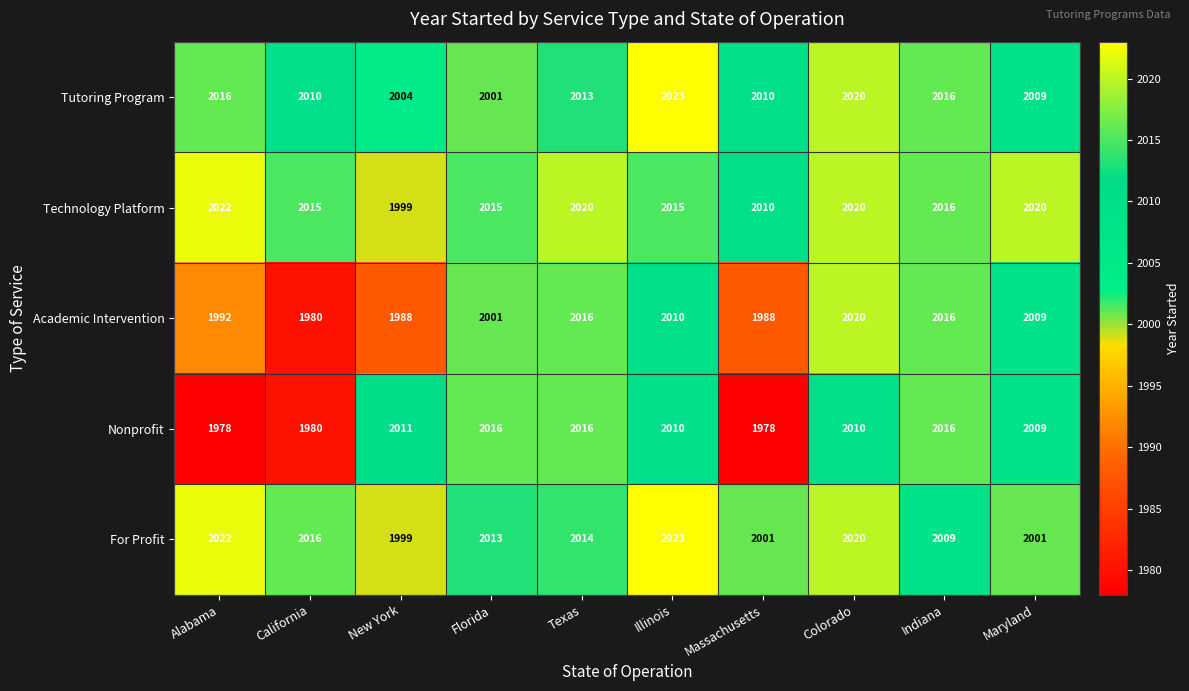

At which label does Academic Intervention first exceed 2009?

Texas